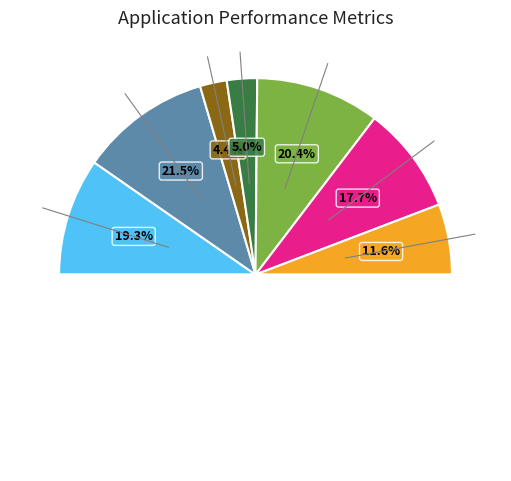

Do 11 CdP Loděnice and 8 PLUK Jablonec together represent more than half of the pie?

No